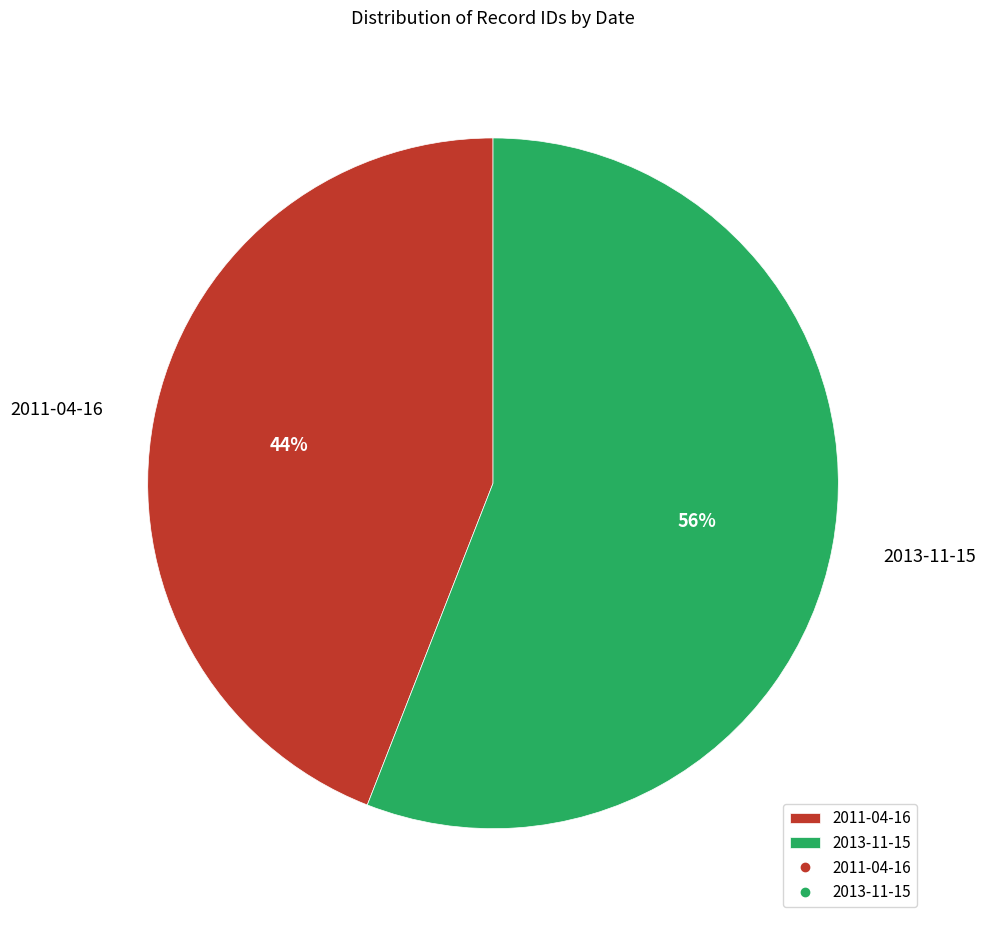

What is the majority slice?

2013-11-15